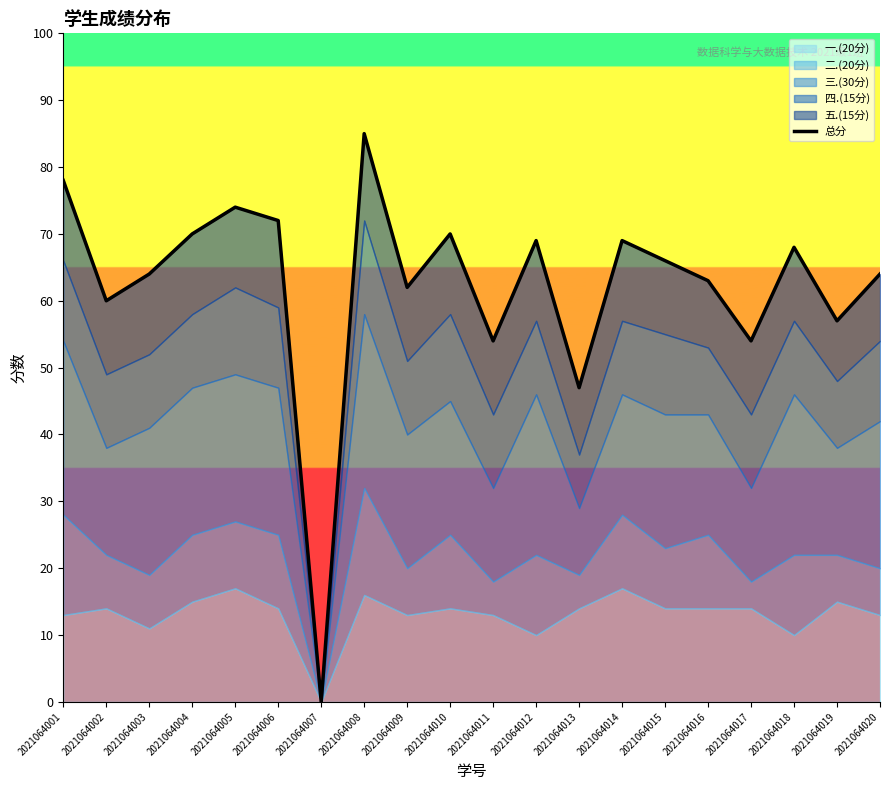

What is the value of the 15th point from the left?

66